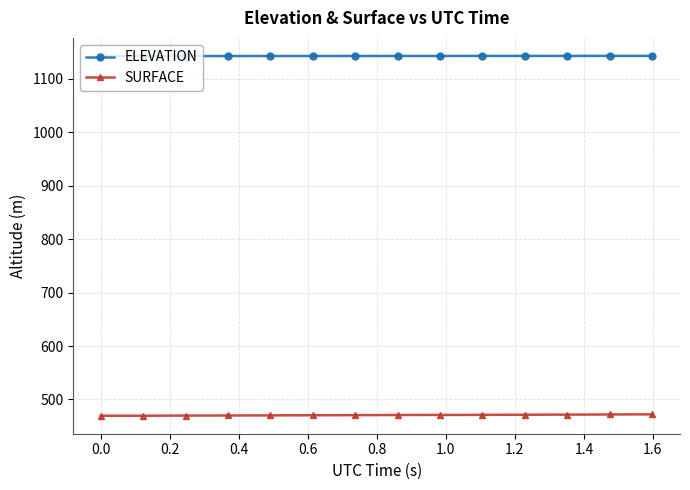

True or false: ELEVATION and SURFACE cross at least once.

False